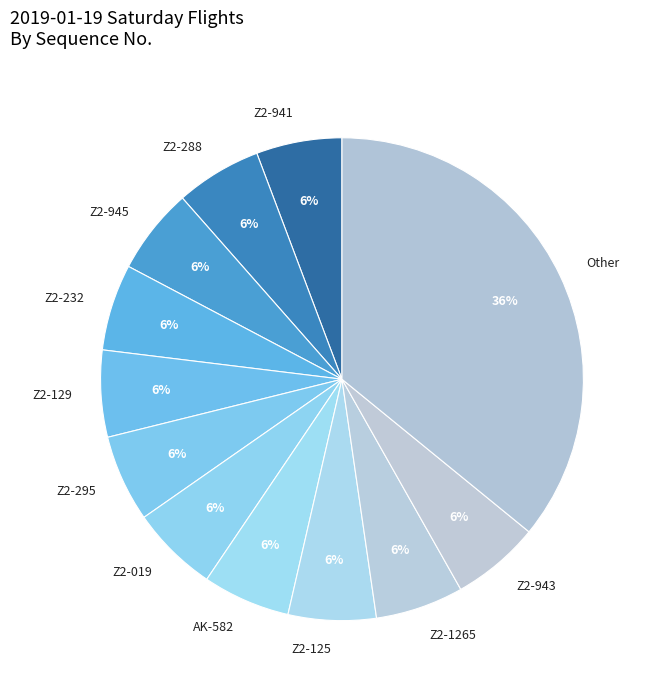

Combined, do Z2-232 and Z2-019 account for over 50%?

No